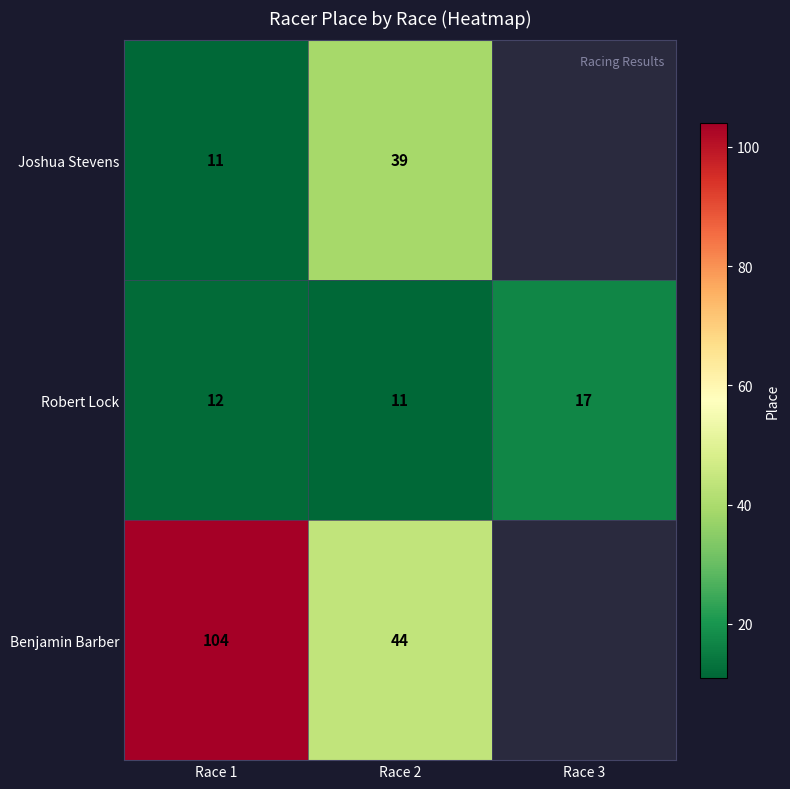

Rank the series at Race 1 from highest to lowest value.

Benjamin Barber, Robert Lock, Joshua Stevens